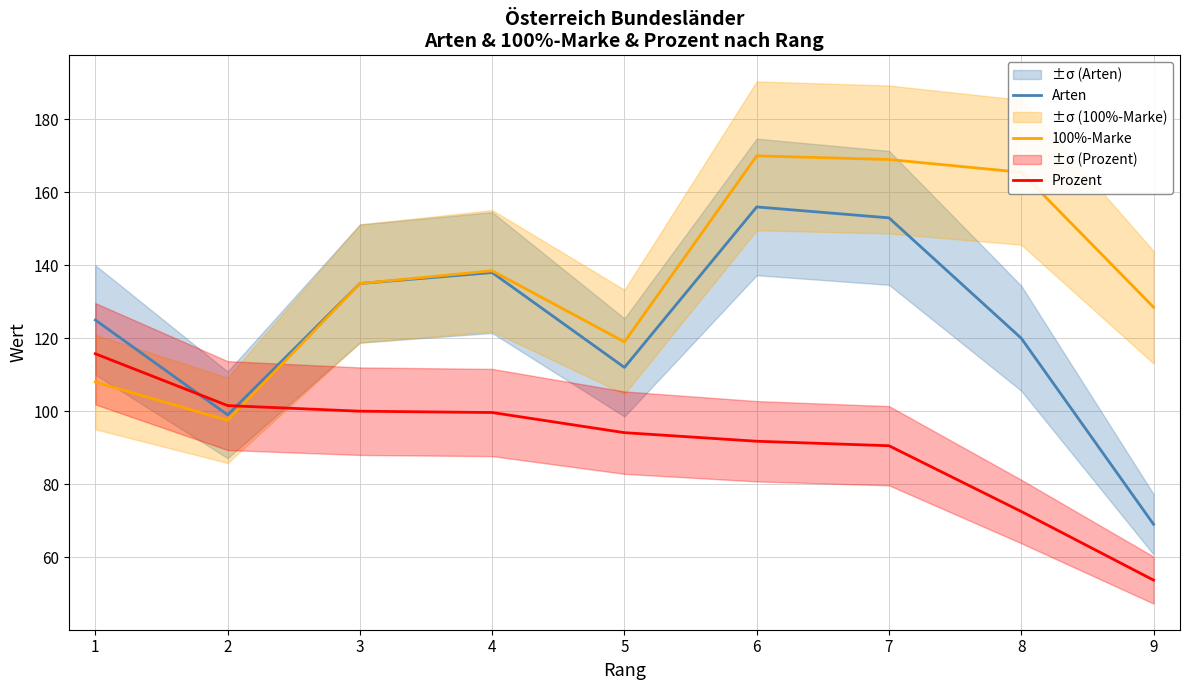

Between 6 and 1, which is larger?

6